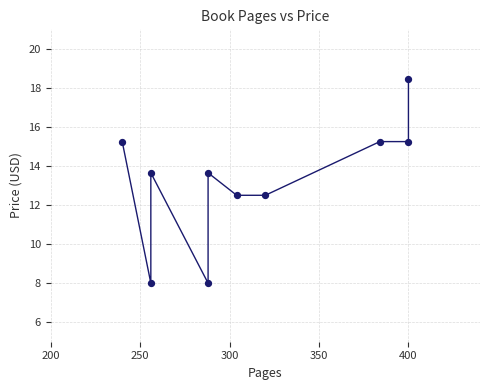

What is the average X value?

313.6